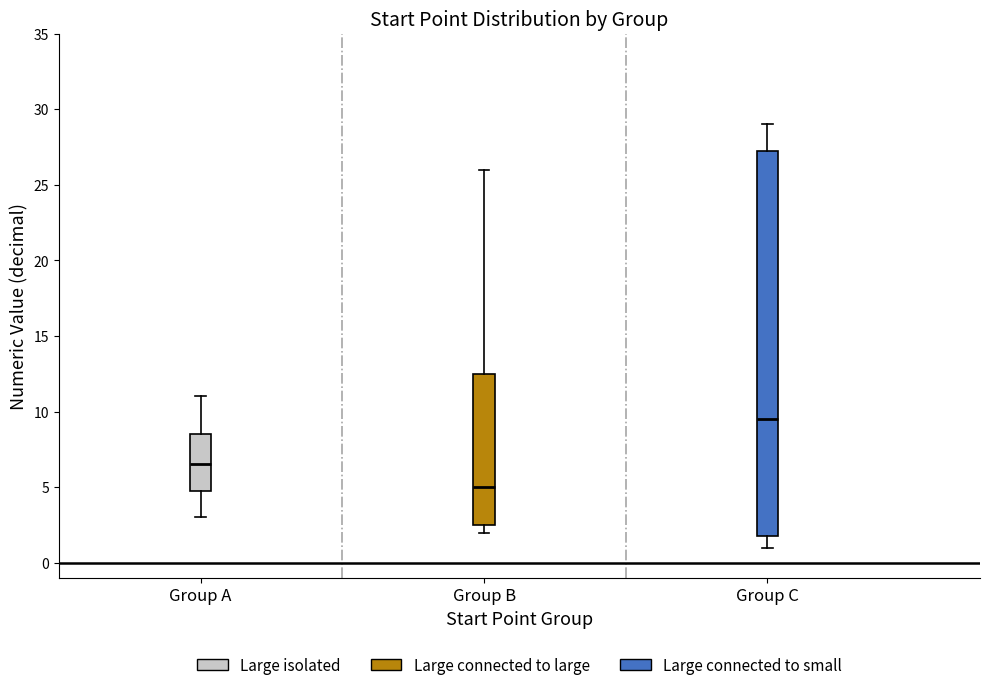

Which box is the tallest, from its lower edge to its upper edge?

Group C